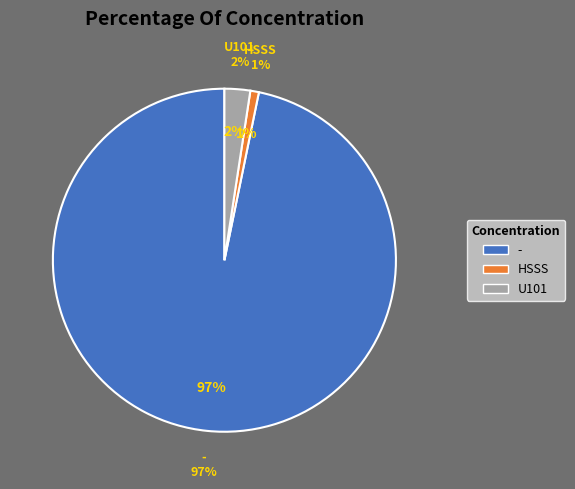

What percentage is the - slice, to the nearest percent?

97%